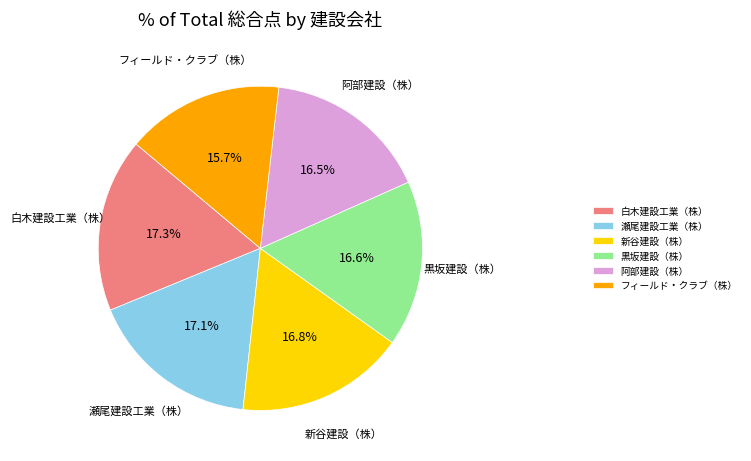

Is 白木建設工業（株） the majority of the pie?

No